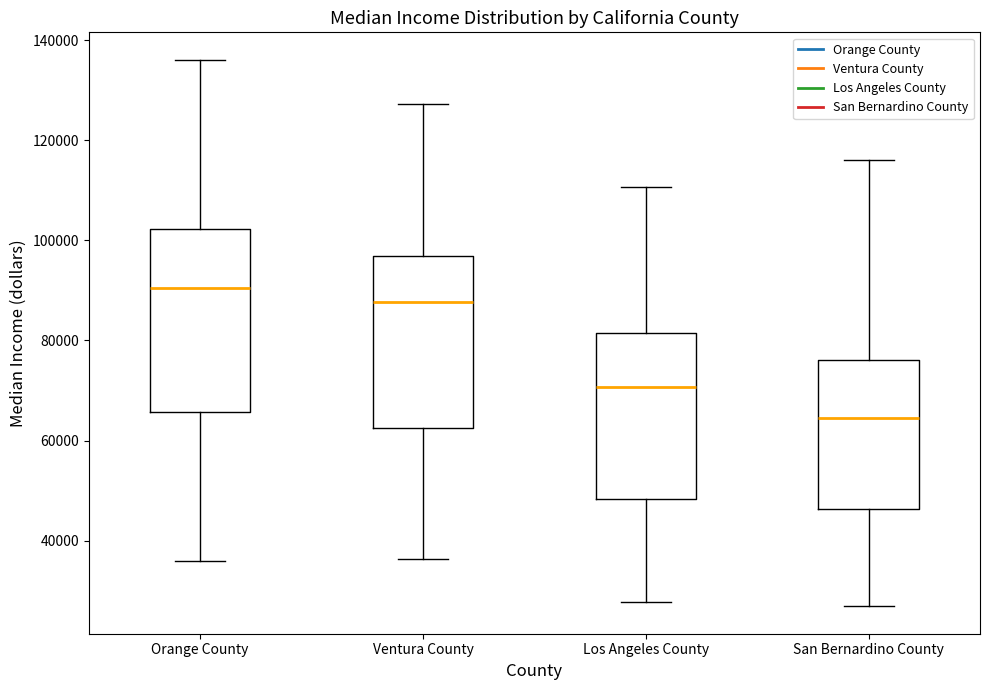

Reading left to right, read every box against the y-axis: the position of its median line, the range the box covers, and the ends of its whiskers. The values are not printed on the chart, so give them approximately, as read against the axis.

Orange County: median 90000, box 66000 to 102000, whiskers 36000 to 136000
Ventura County: median 88000, box 62000 to 96000, whiskers 36000 to 128000
Los Angeles County: median 70000, box 48000 to 82000, whiskers 28000 to 110000
San Bernardino County: median 64000, box 46000 to 76000, whiskers 26000 to 116000